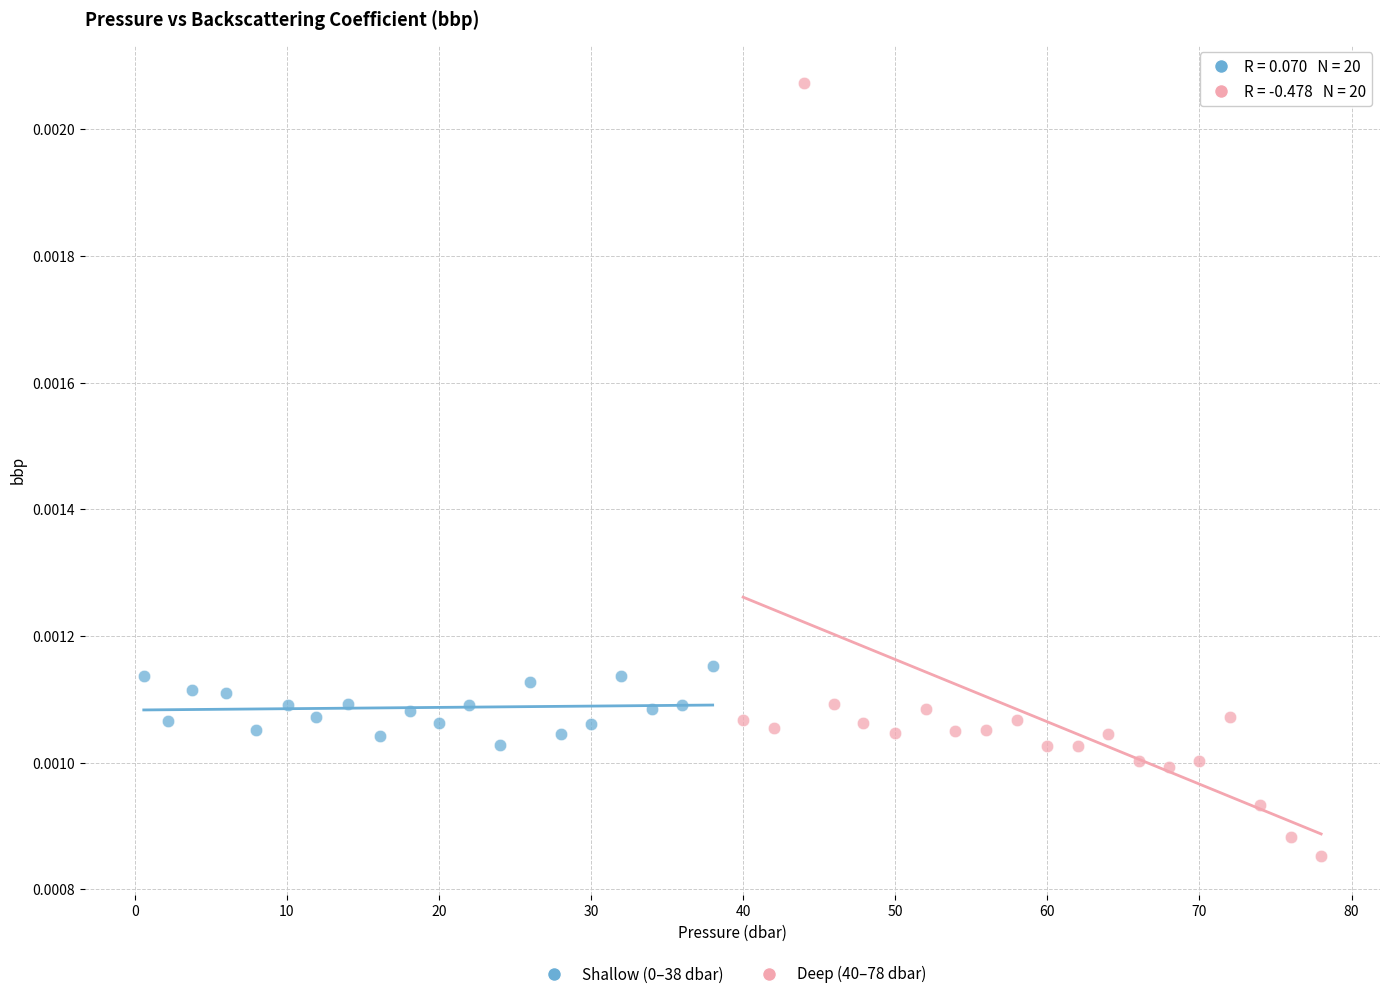

Which series reaches the maximum Y coordinate?

Deep (40–78 dbar)